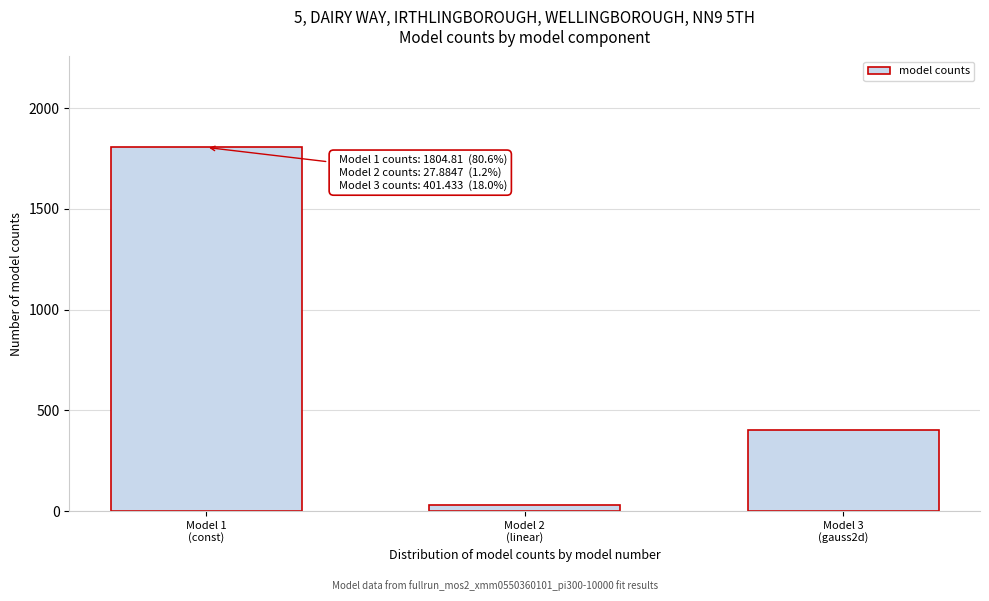

Reading left to right, transcribe all the data shown in this chart.

1804.8	27.9	401.4